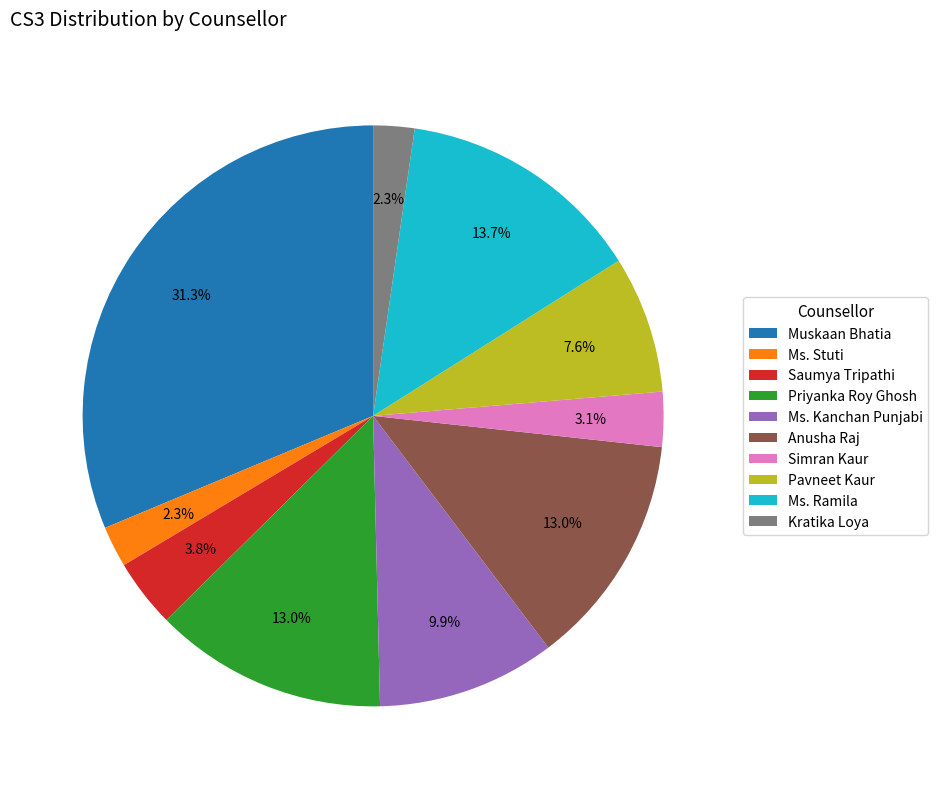

What is the ratio of the value at Ms. Stuti to the value at Priyanka Roy Ghosh?

0.2